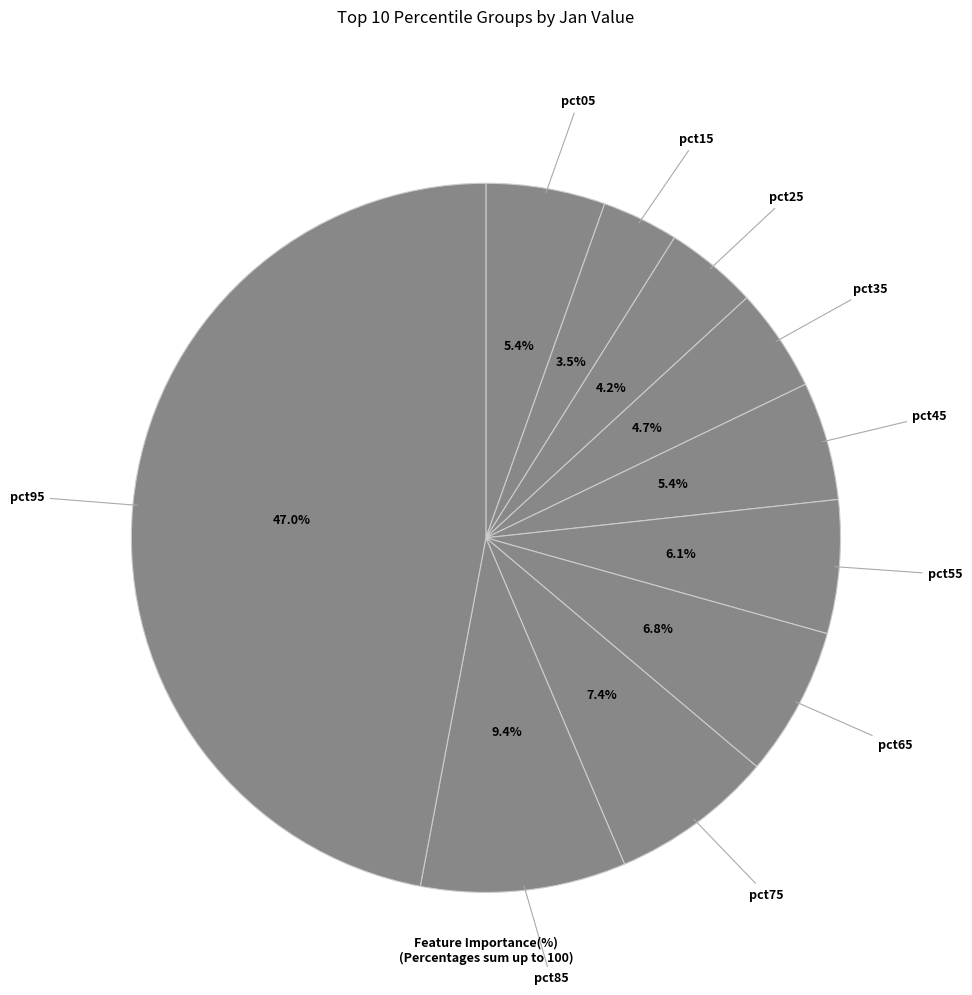

How many segments does this pie chart have?

10